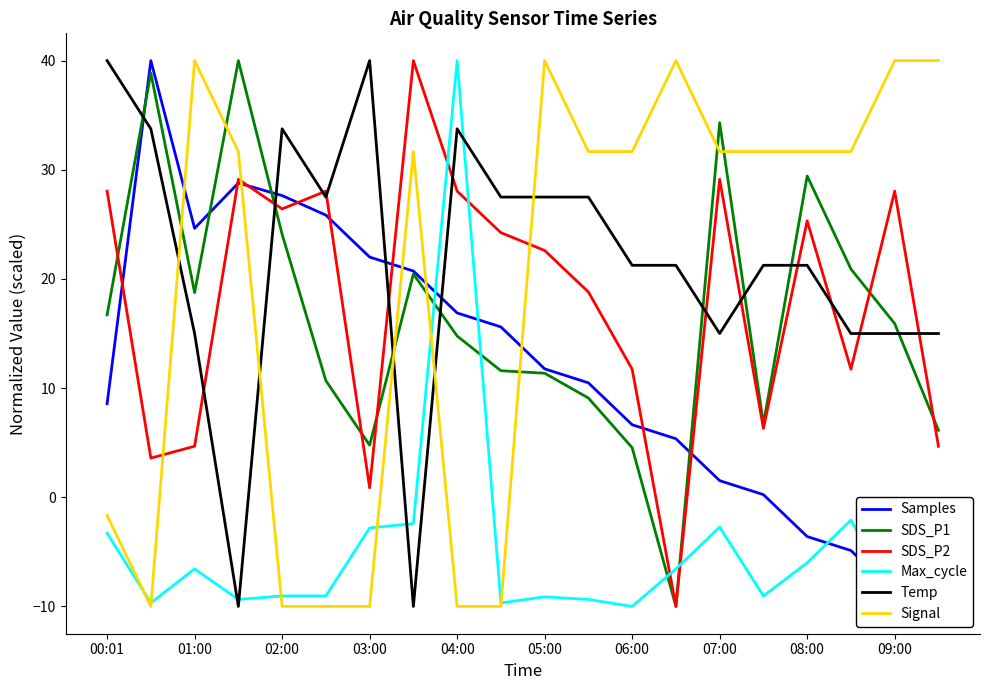

What is the difference between the maximum and minimum values in the Temp series?

50.0